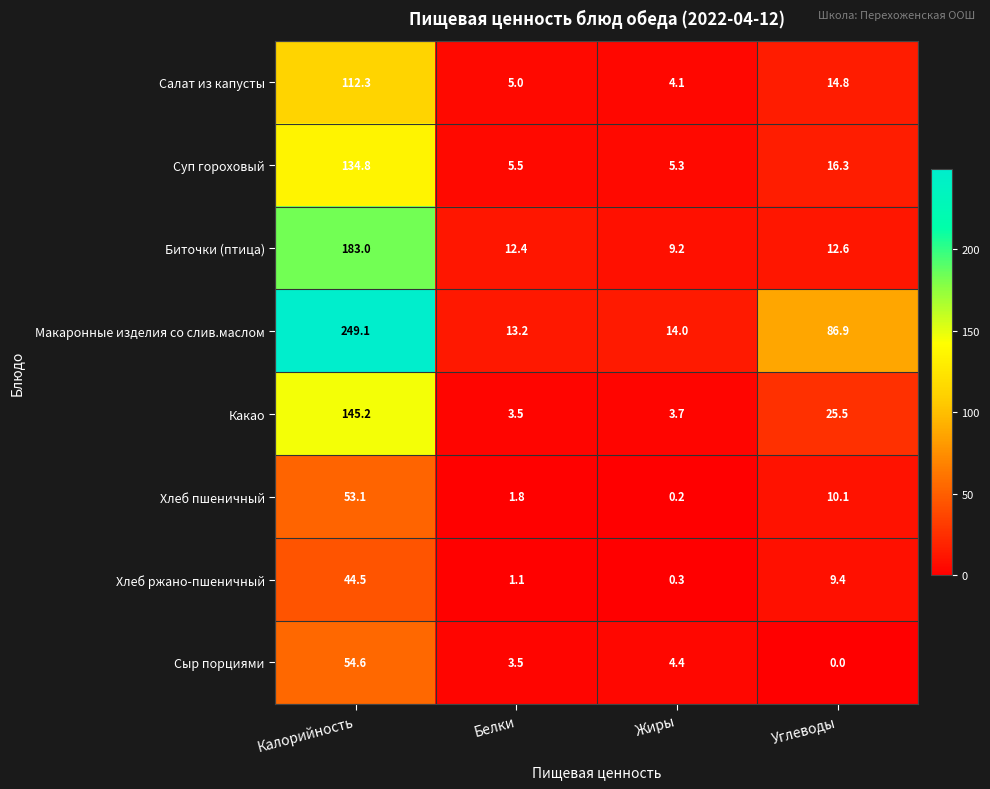

At how many categories does at least one series exceed 161?

1